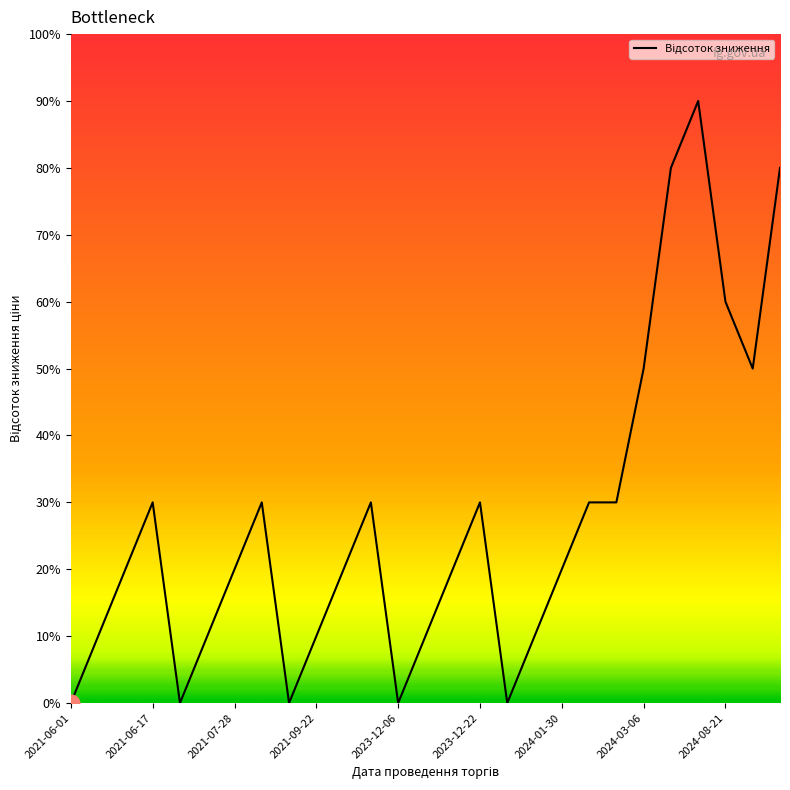

What is the maximum value shown in the chart?

90